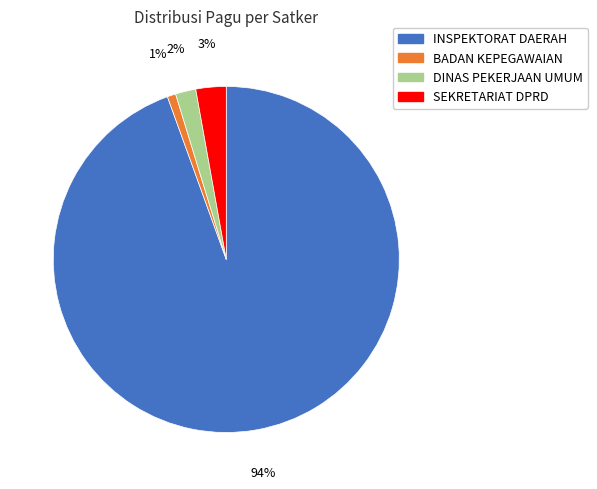

True or false: SEKRETARIAT DPRD accounts for 11% of the total.

False